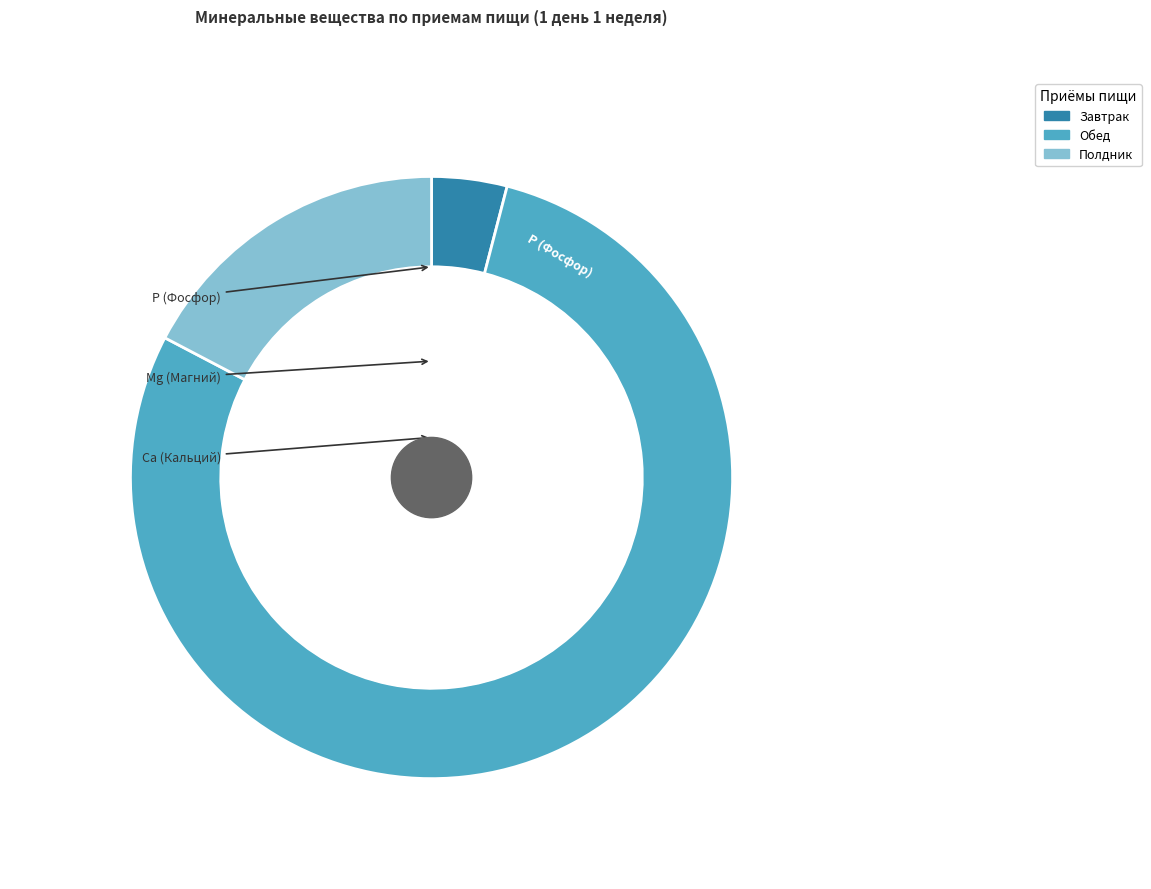

To the nearest percent, what is the difference between the Са, мг and Р, мг slice percentages?

28%